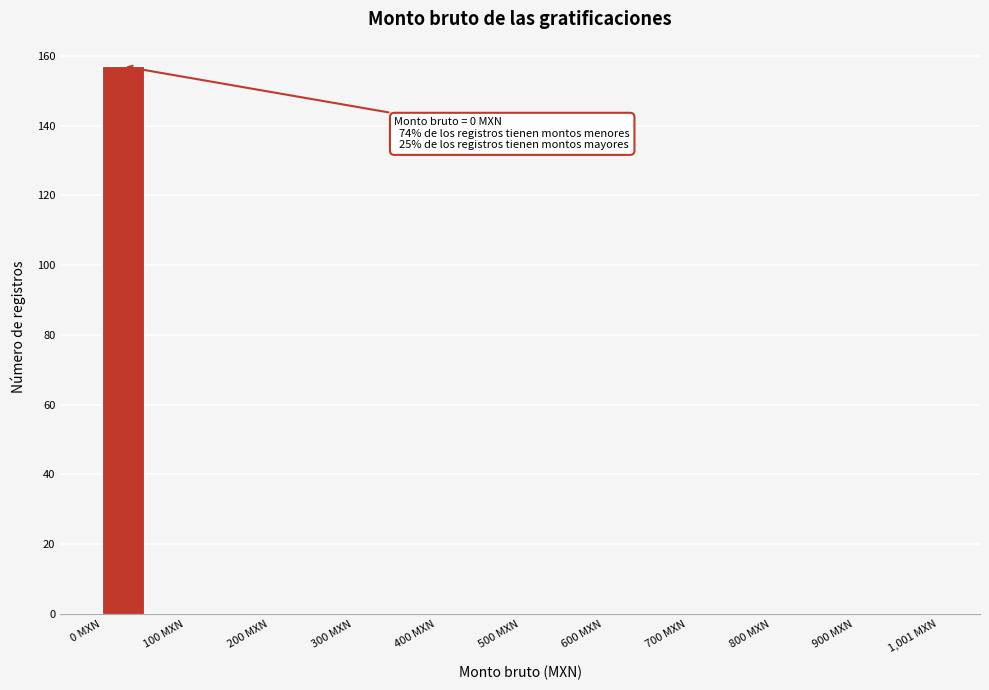

Around what value on the x-axis is the tallest bar? Give the approximate position of its centre, as read against the axis.

20